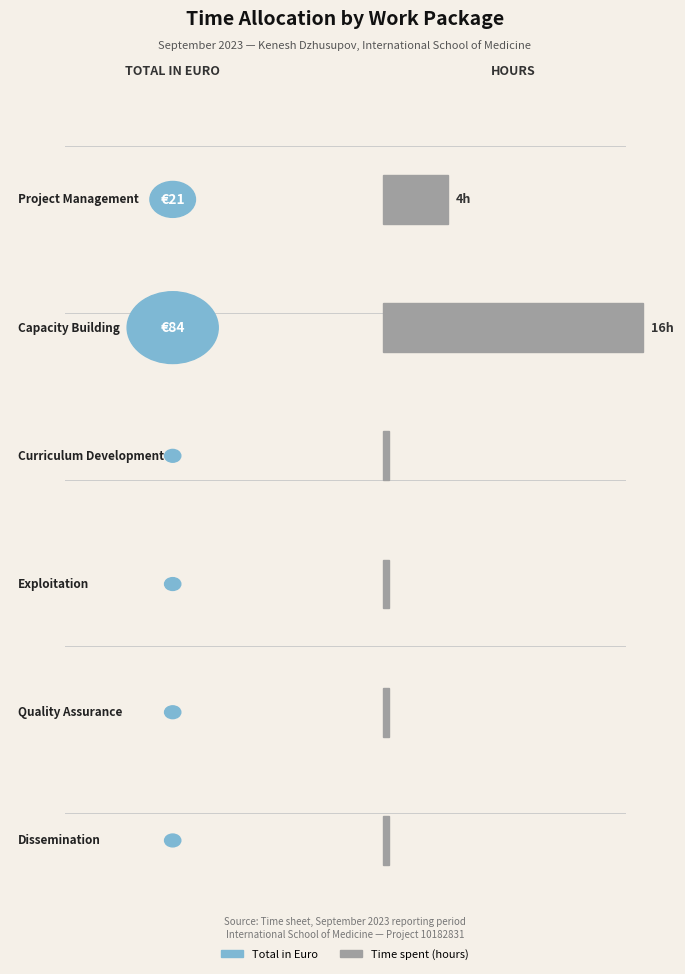

At which category is the sum across all series the highest?

Capacity Building